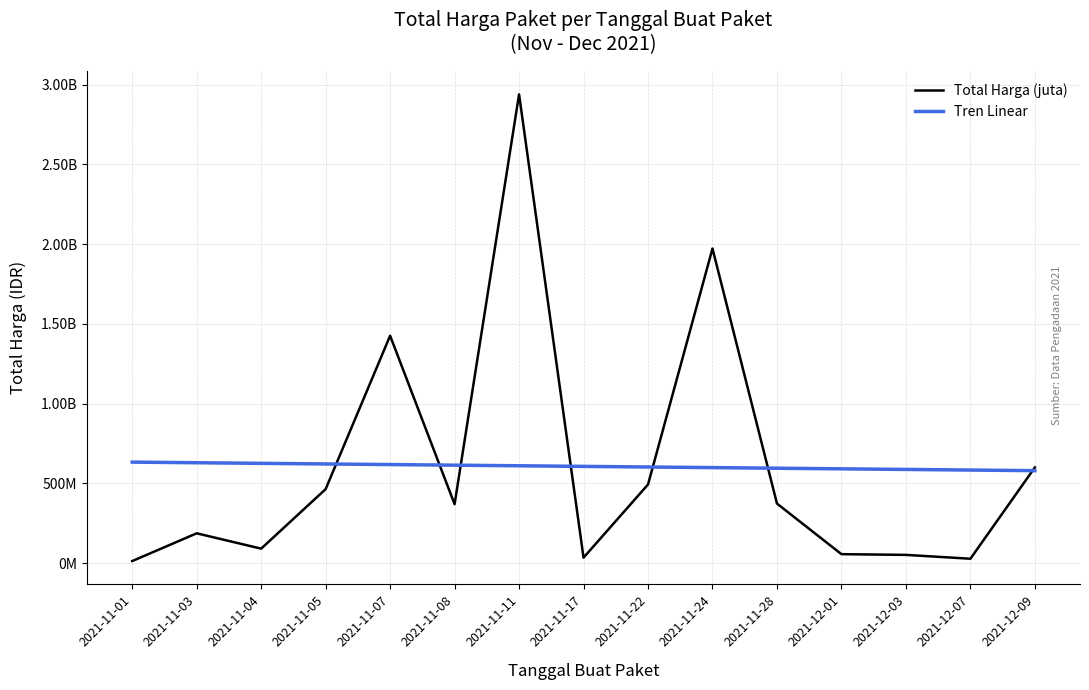

What is the difference between the maximum and second lowest values in the Tren Linear series?

49699802.5